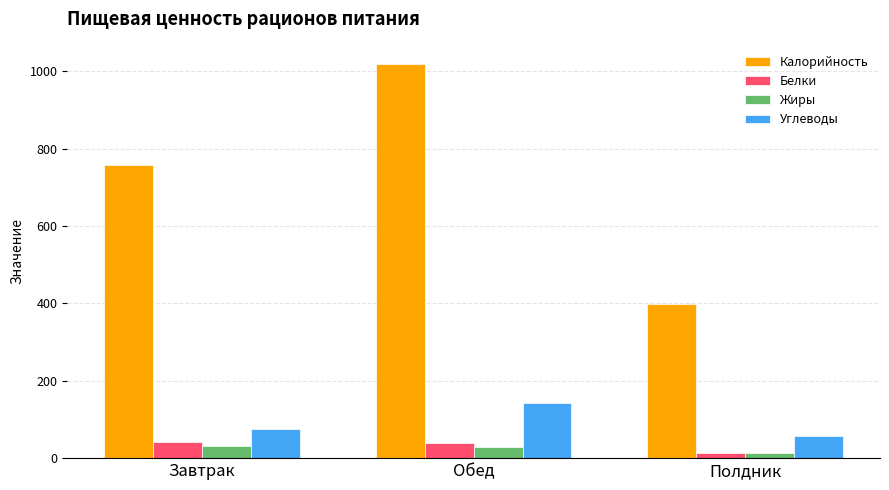

Rank the series at Обед from lowest to highest value.

Жиры, Белки, Углеводы, Калорийность